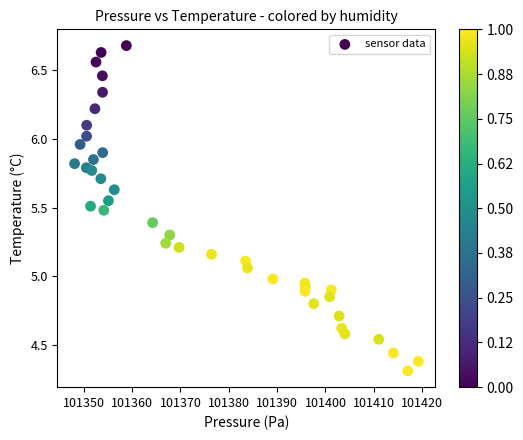

What is the range of X values (max minus min)?

71.1